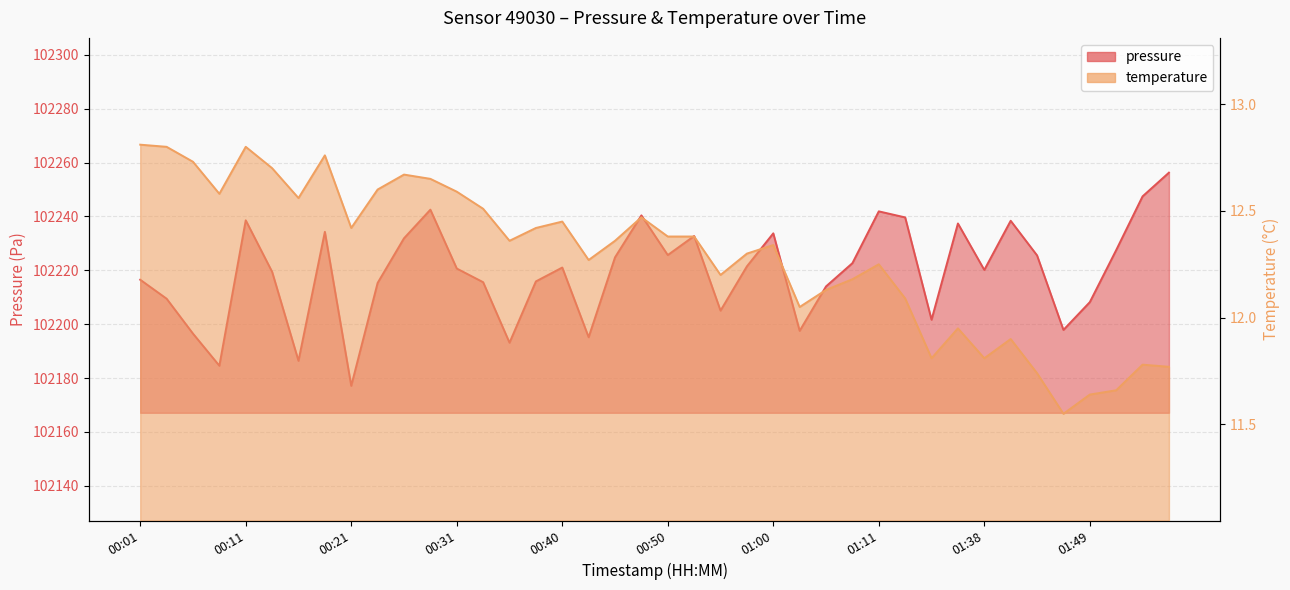

List the series in order of their peak value, lowest first.

temperature, pressure